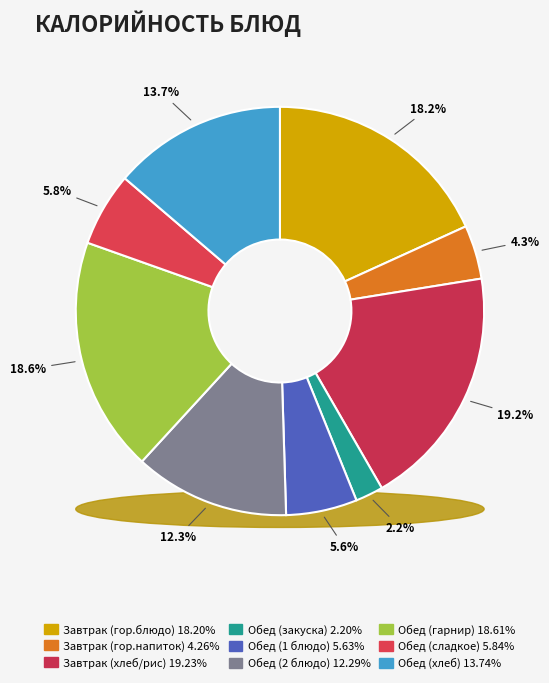

To the nearest percent, what percentage of the pie is Завтрак (хлеб/рис)?

19%